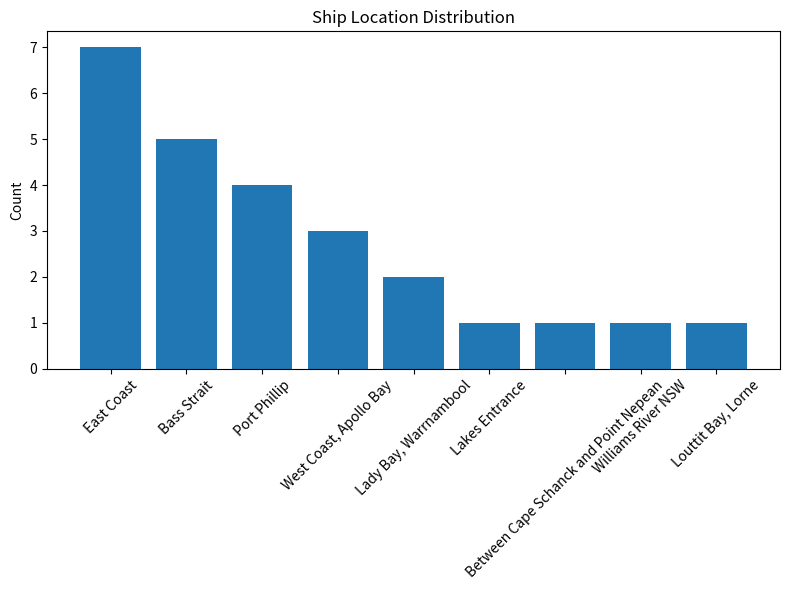

Does the chart contain any negative values?

No